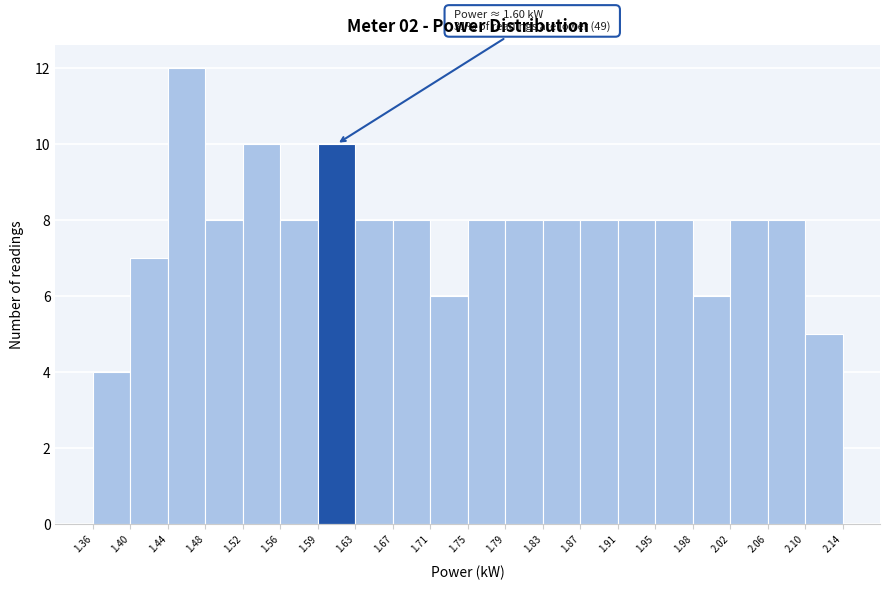

Which range on the x-axis has the tallest bar?

1.44 to 1.48